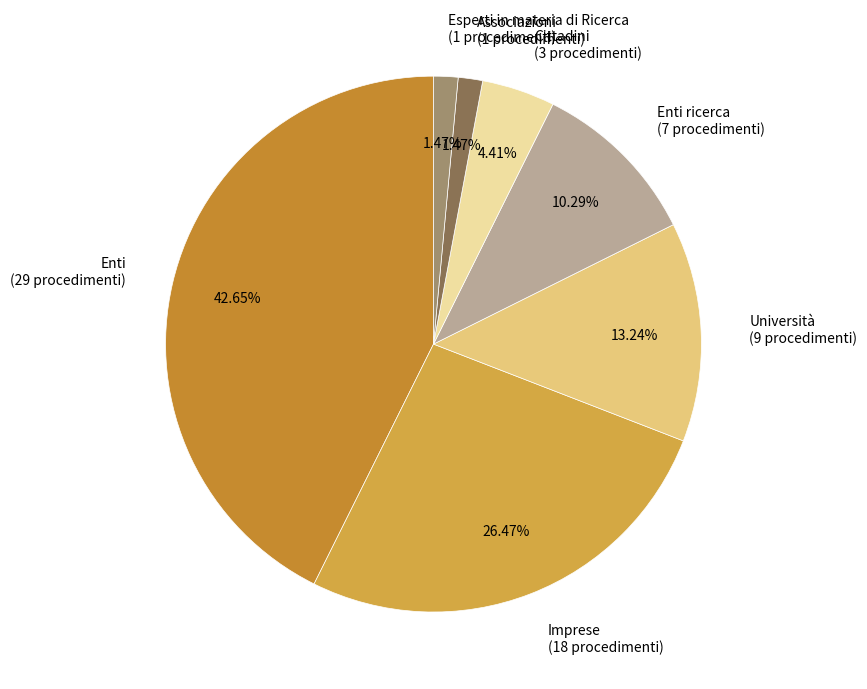

Count the number of slices in the pie.

7